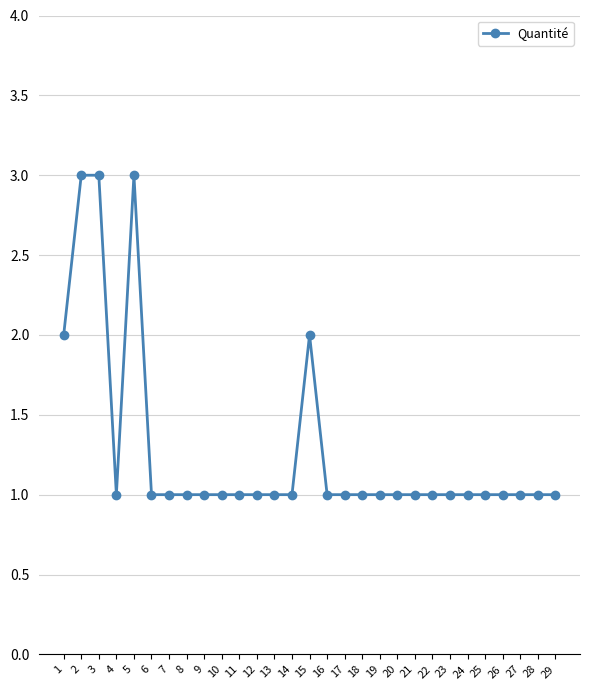

Where is the first local minimum?

4